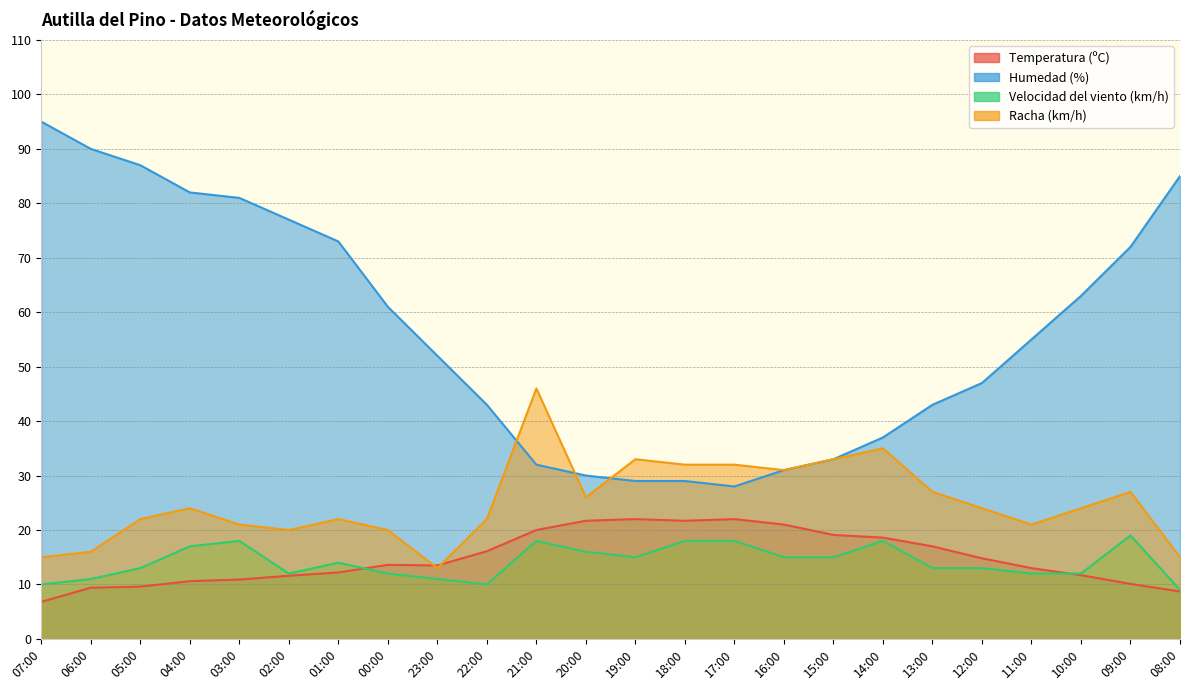

Where is the first local maximum for Racha (km/h)?

04:00